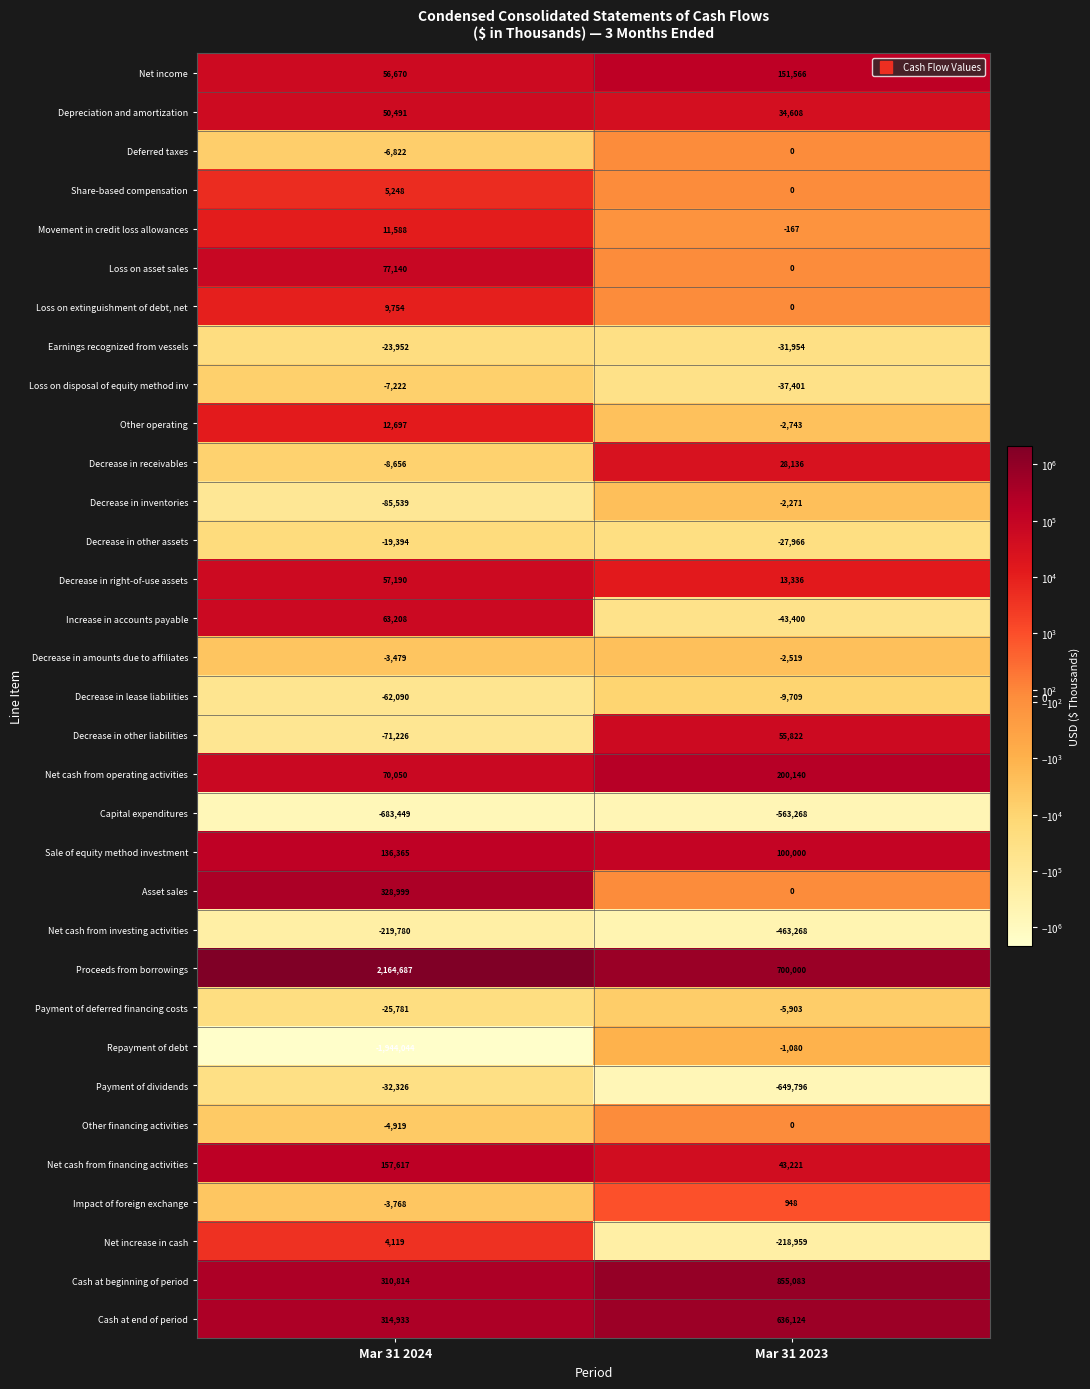

Which series changed the most between Mar 31 2024 and Mar 31 2023?

Repayment of debt